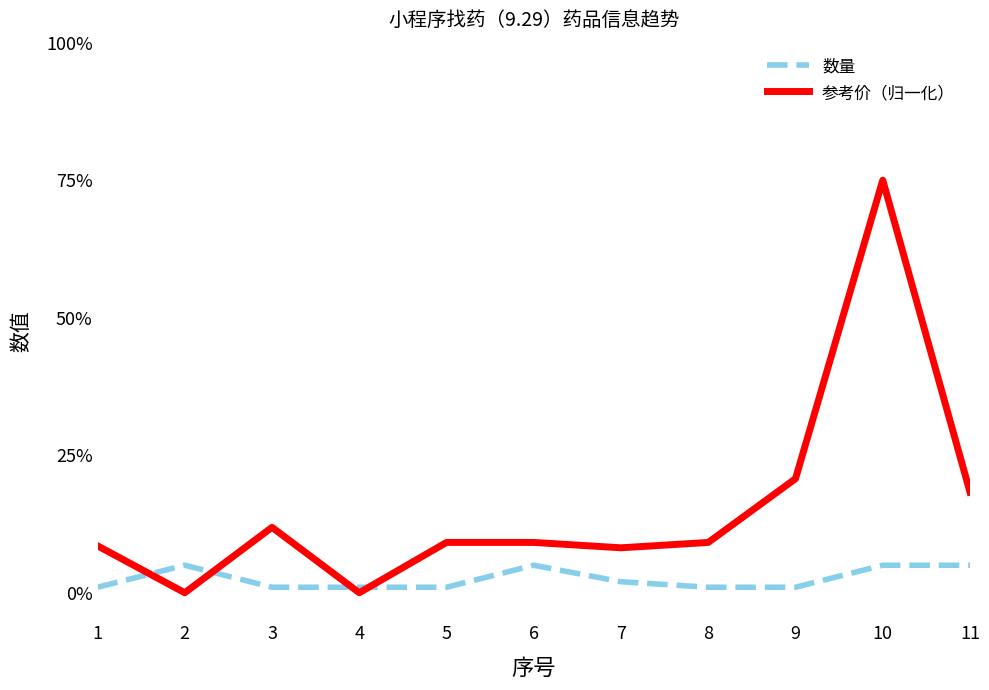

How many lines are shown in the chart?

2